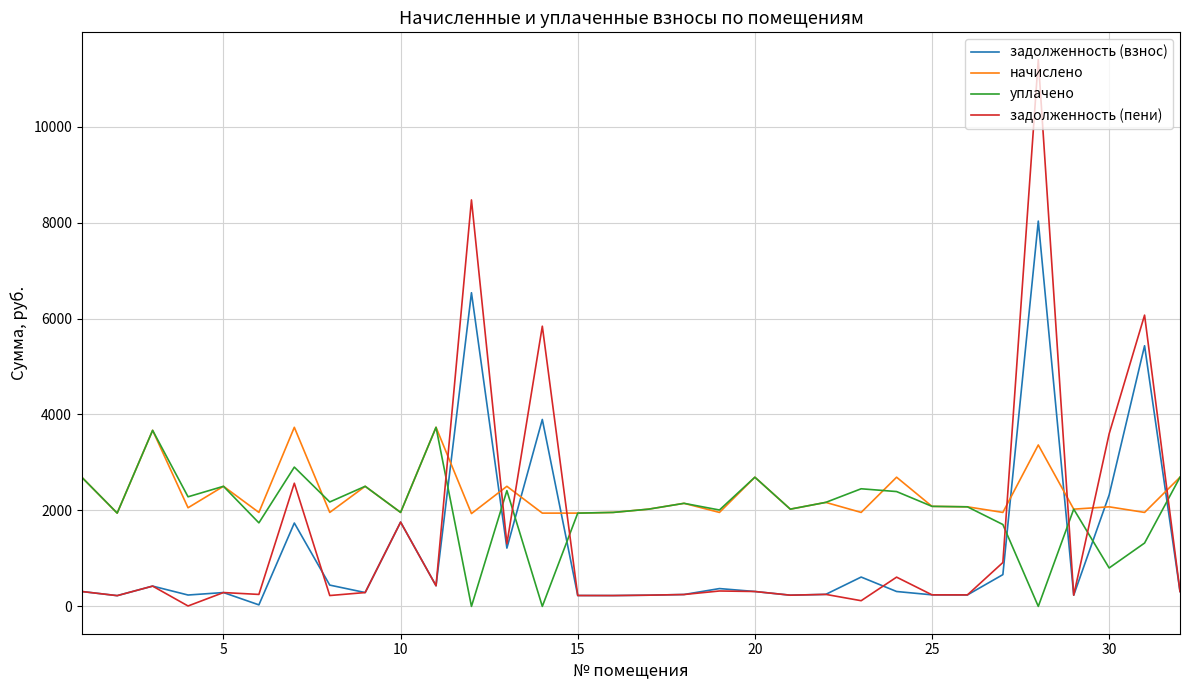

True or false: задолженность (взнос) and уплачено cross at least once.

True